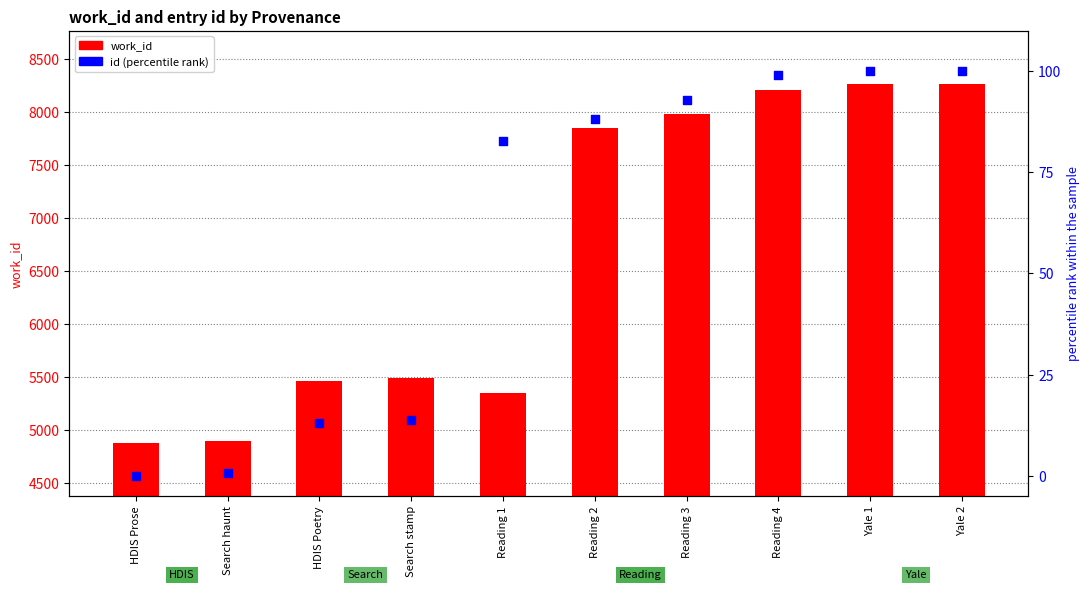

Which series reaches the maximum Y coordinate?

work_id